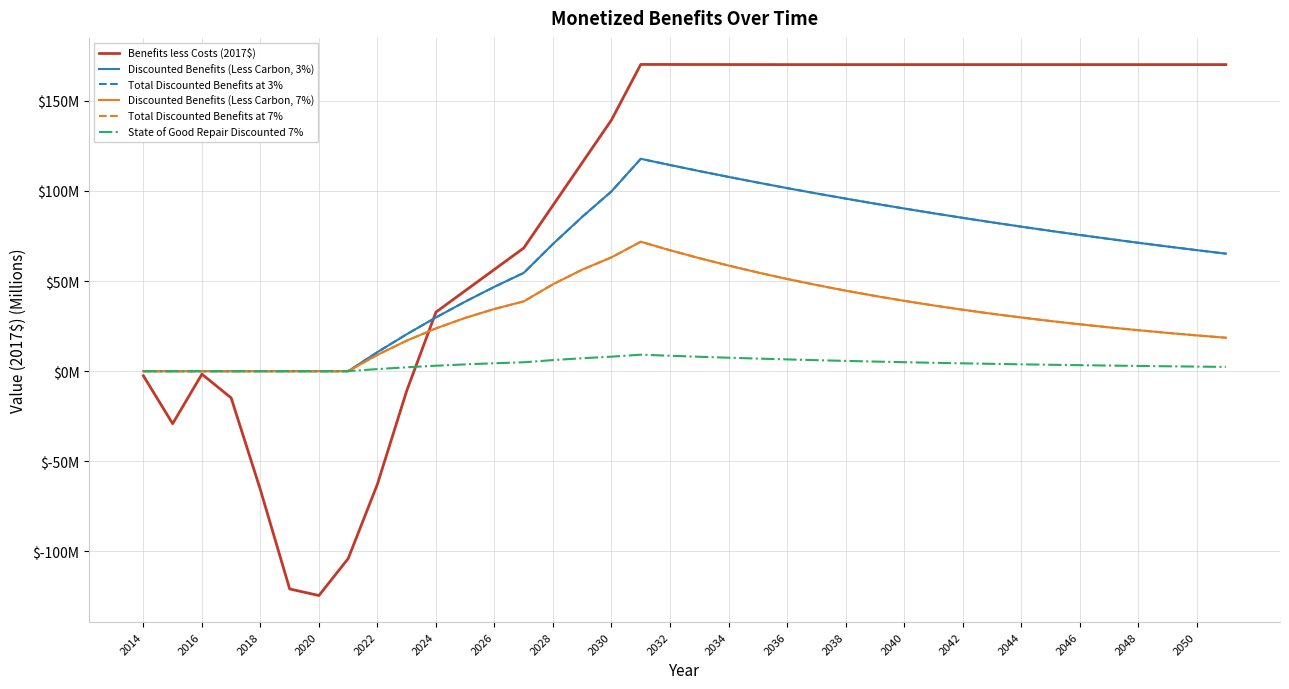

Is this an area chart (filled region under the line)?

No